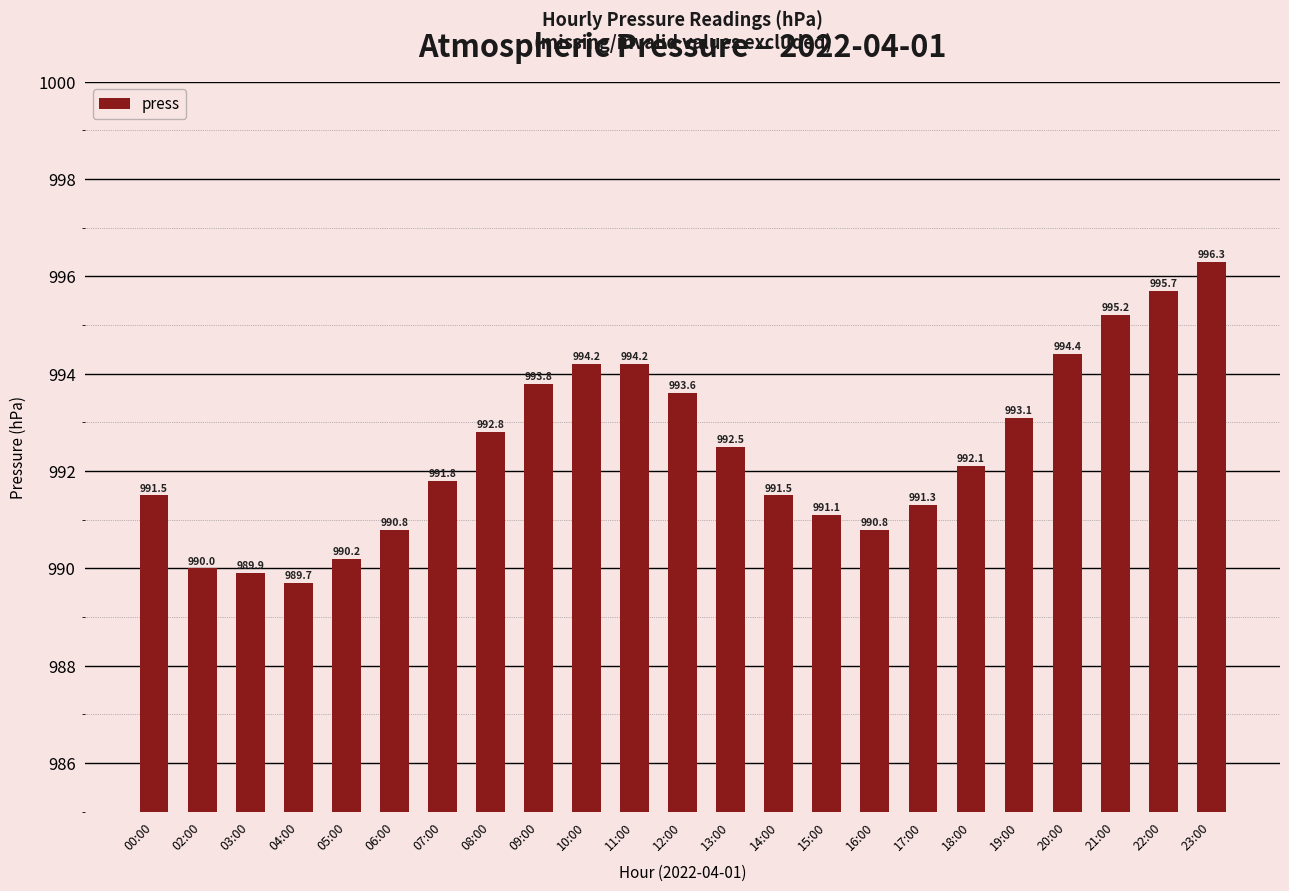

Where does the data first go above 992?

08:00